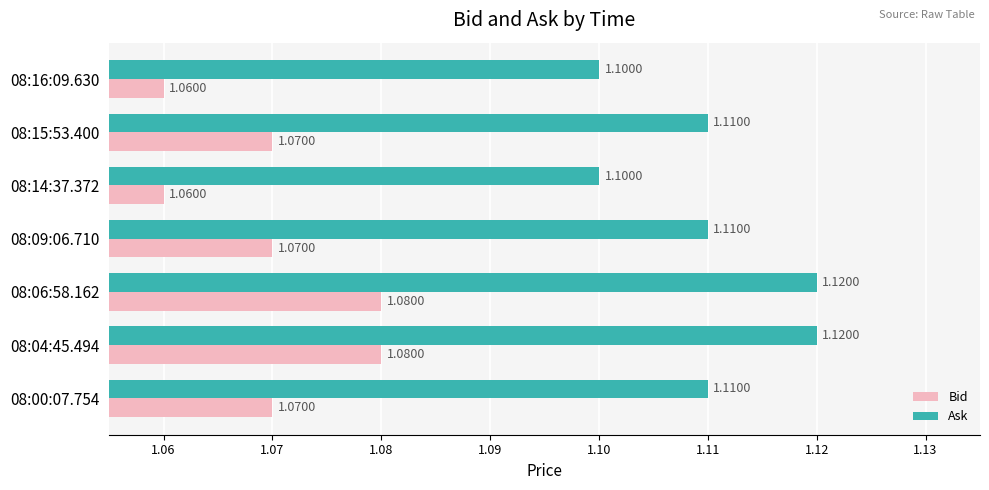

What is the sum of all Bid values?

7.5